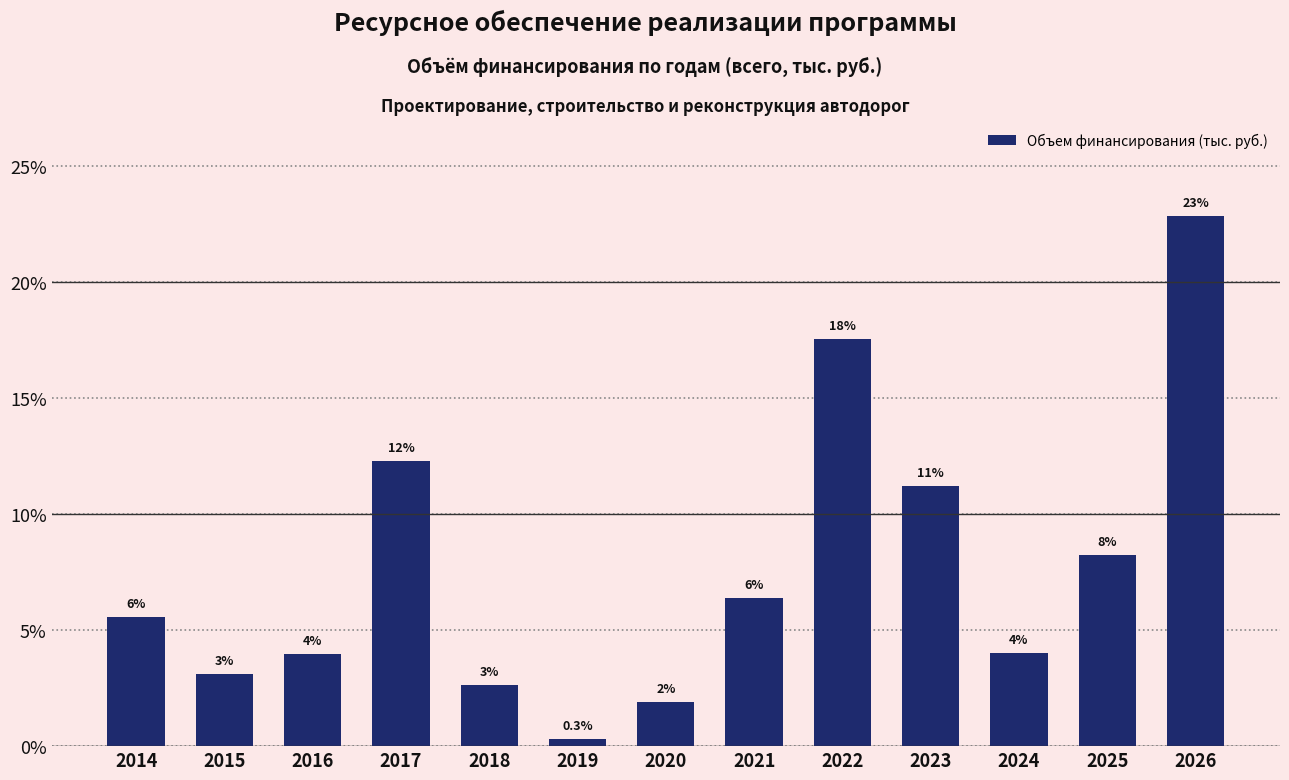

How many bars are there in total?

13